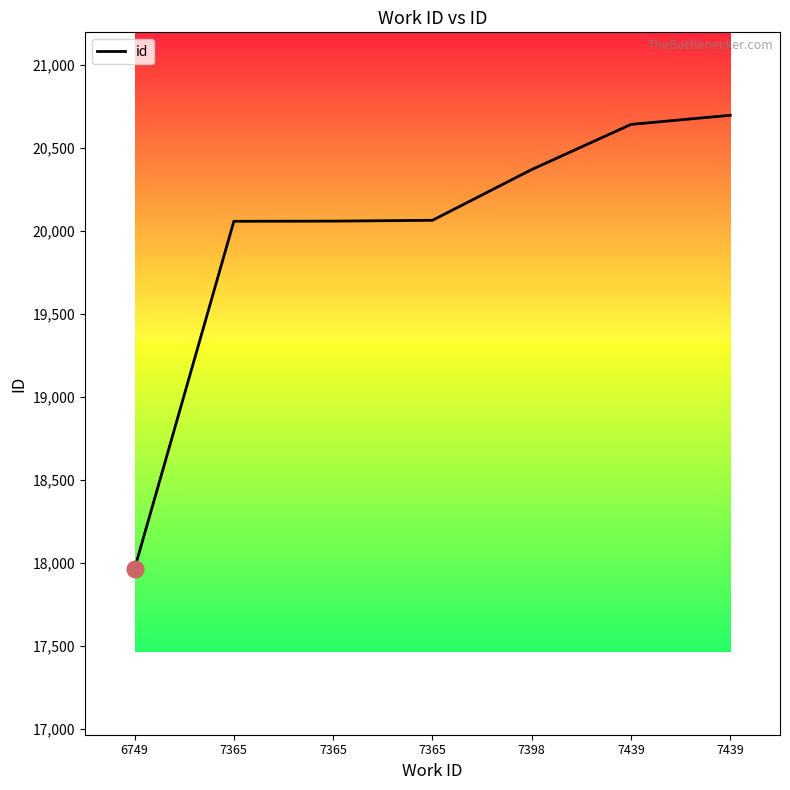

Reading left to right, transcribe all the data shown in this chart.

17964	20059	20060	20065	20371	20643	20698